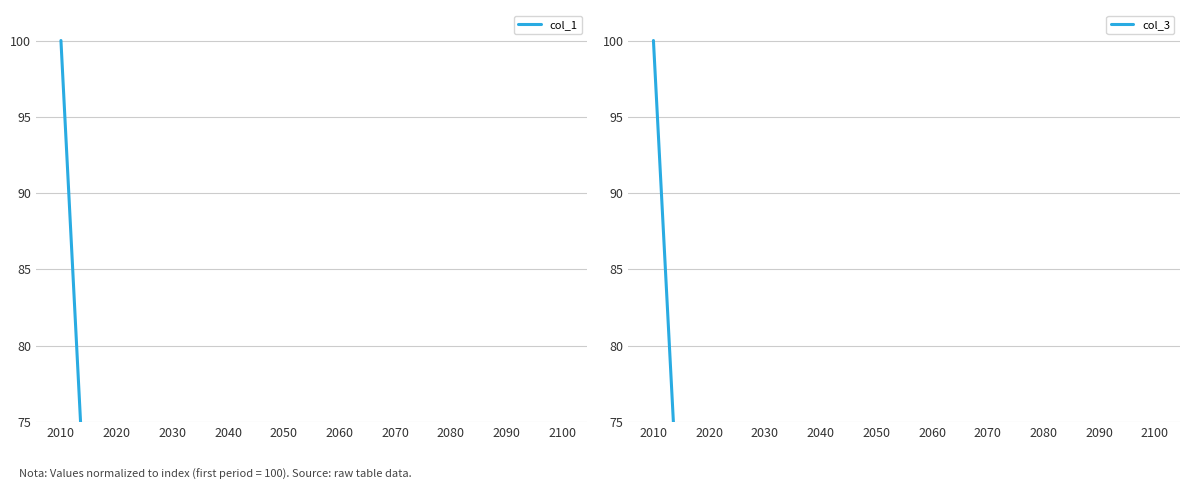

At which category does col_1 reach its first local peak?

2050